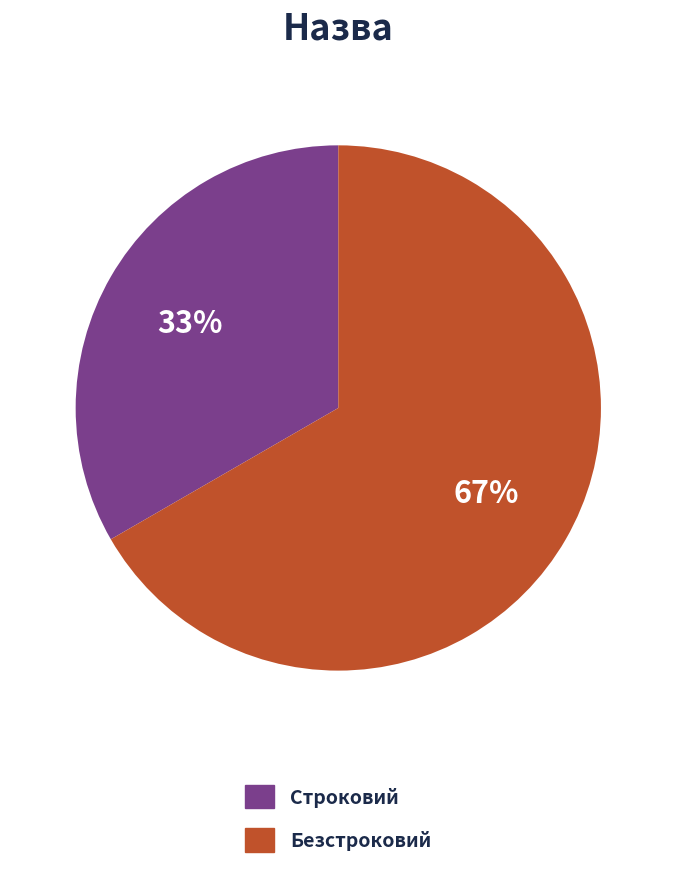

Rank the categories by value from lowest to highest.

Строковий, Безстроковий